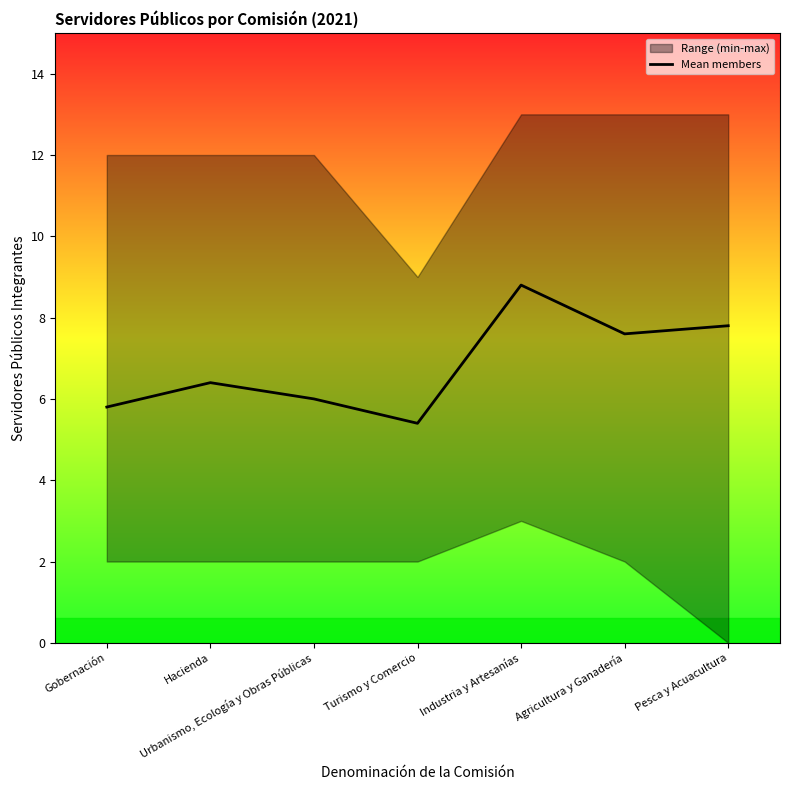

How many lines are shown in the chart?

1